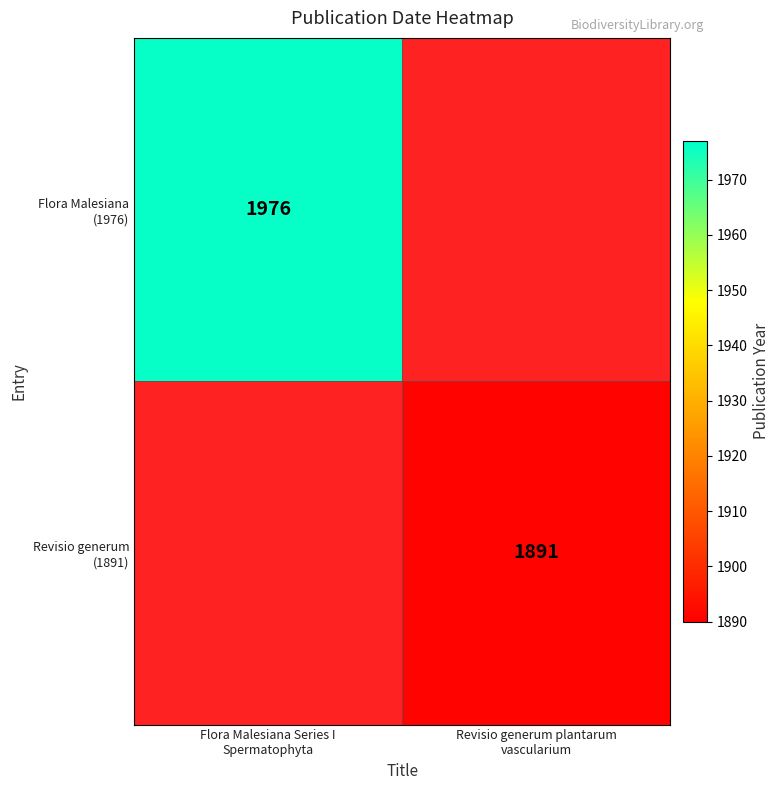

Between Revisio generum plantarum
vascularium and Flora Malesiana Series I
Spermatophyta, which is larger?

Flora Malesiana Series I
Spermatophyta